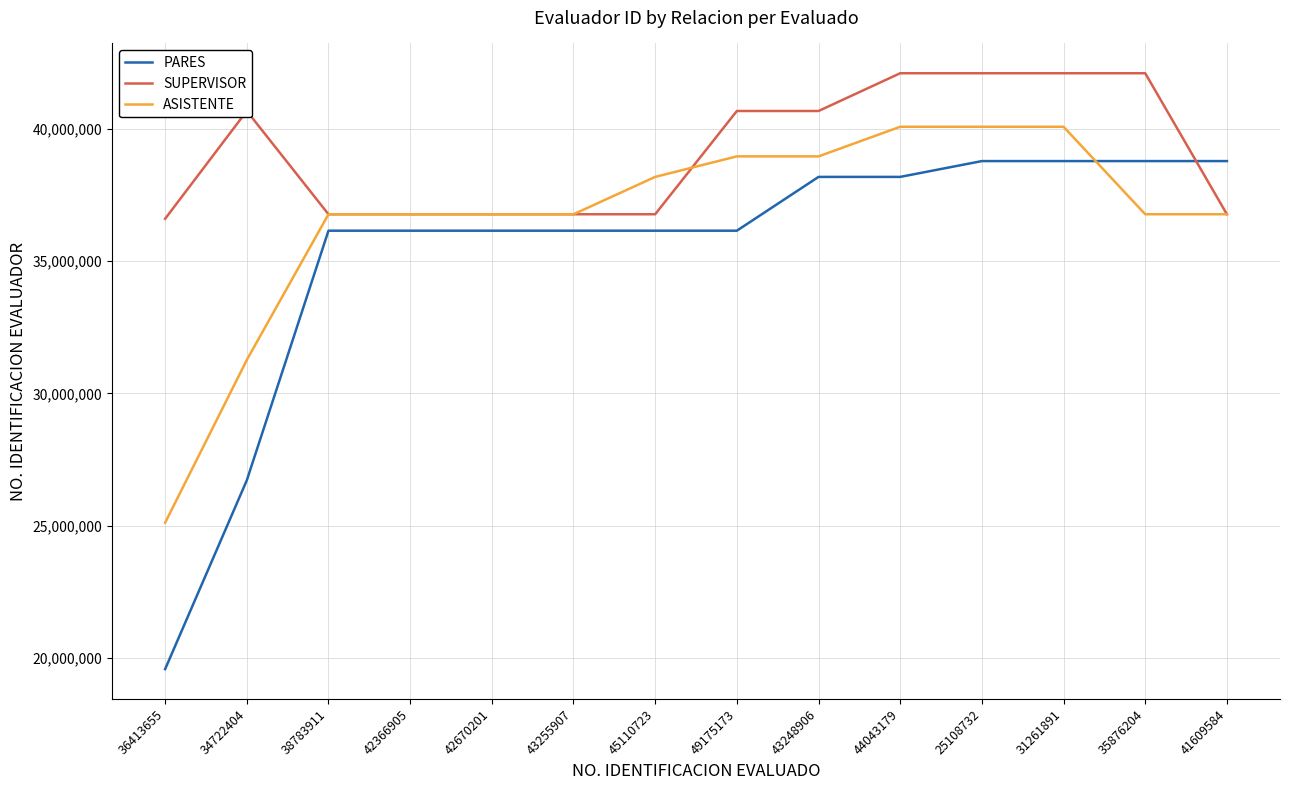

Which series changed the most between 42670201 and 31261891?

SUPERVISOR